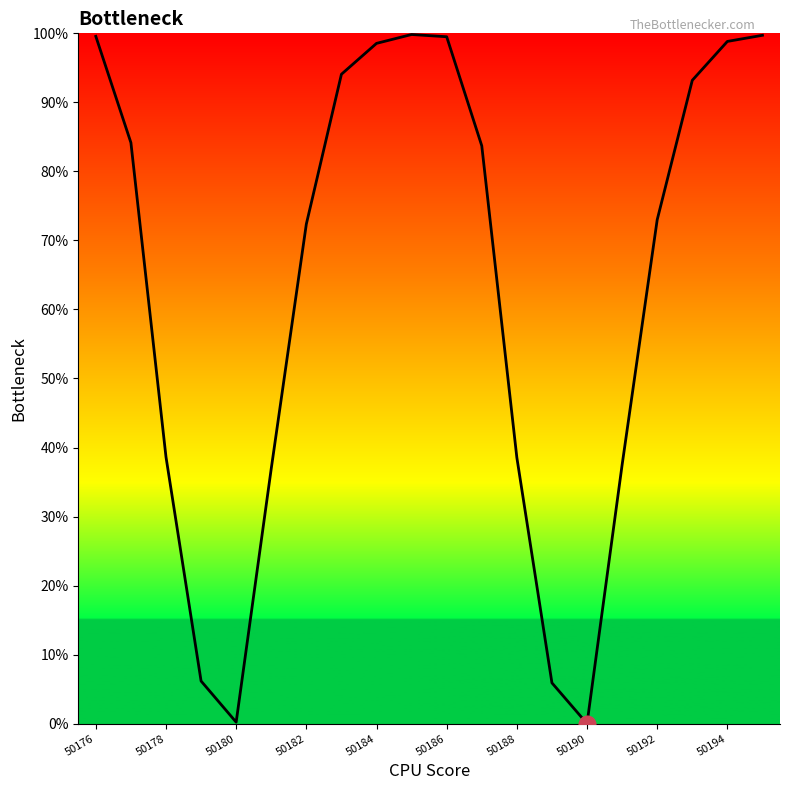

How many interior local peaks (higher than both neighbors) does the data have?

1